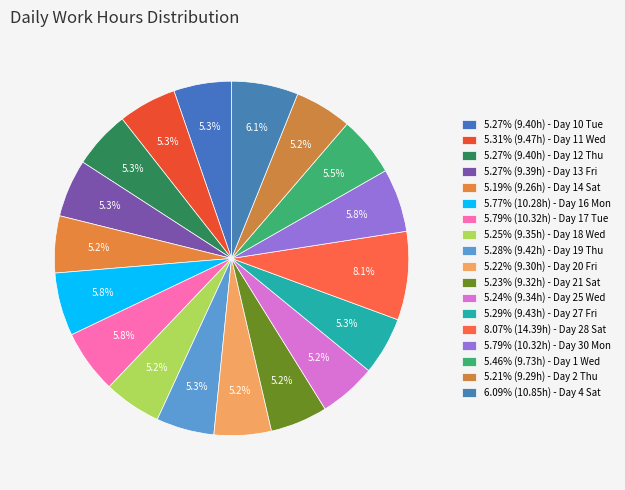

How many segments does this pie chart have?

18